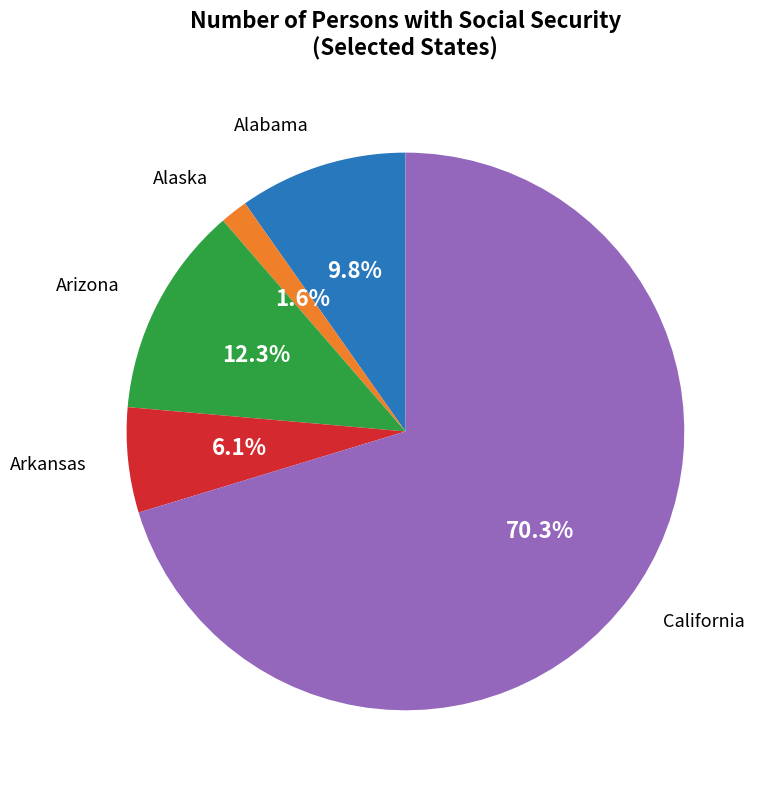

Count the number of slices in the pie.

5